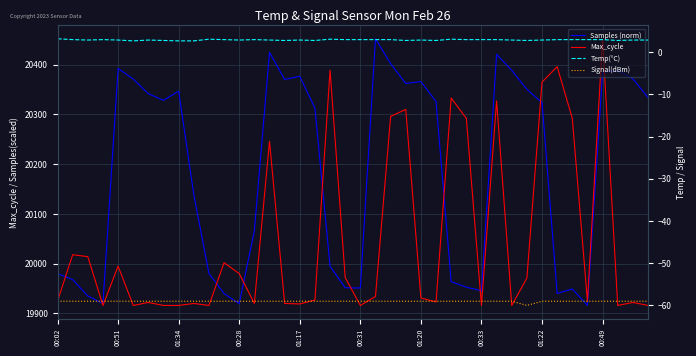

True or false: Temp(°C) and Signal(dBm) intersect in this chart.

False